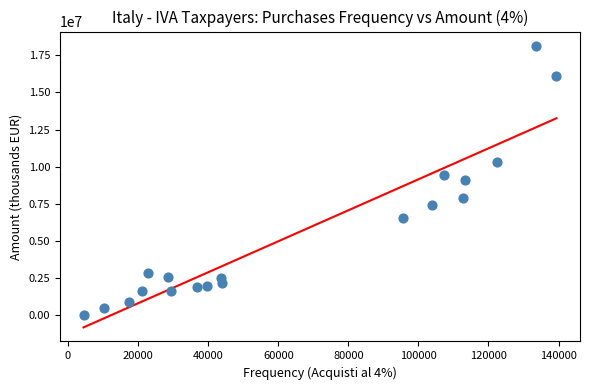

What is the range of X values (max minus min)?

134934